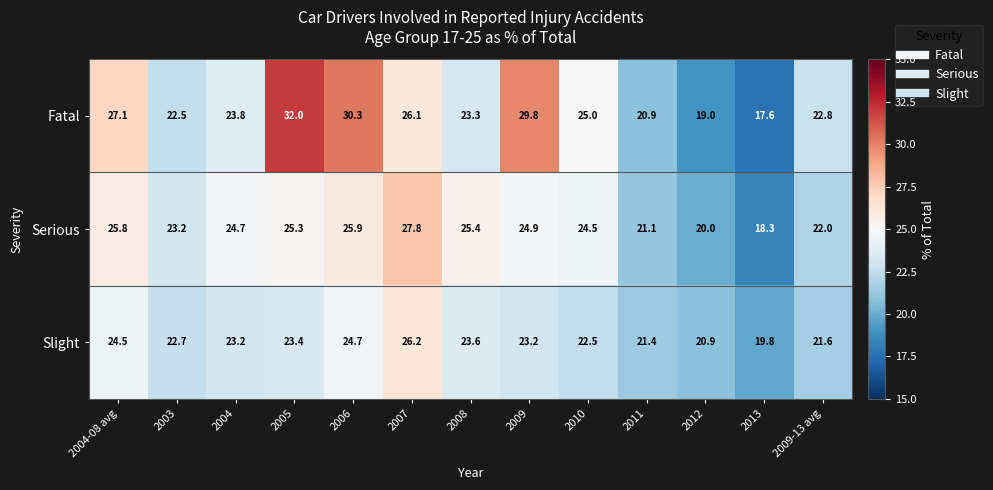

How many distinct data groups are displayed?

3